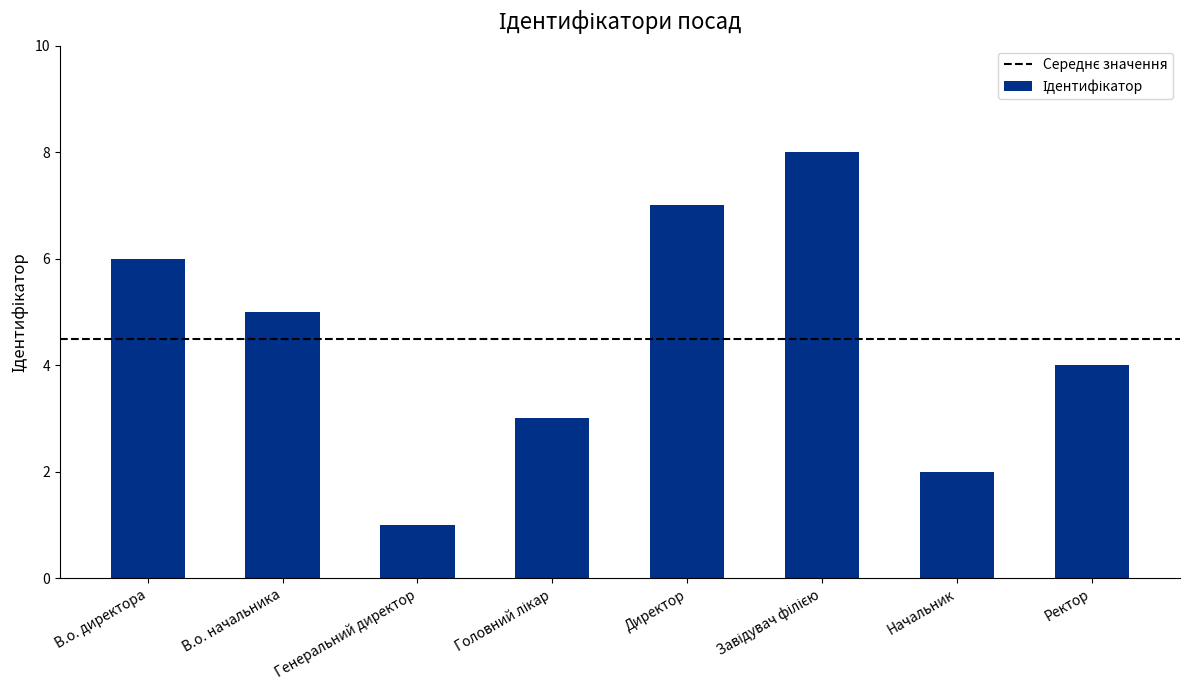

Are the bars grouped side by side (vs. stacked)?

No